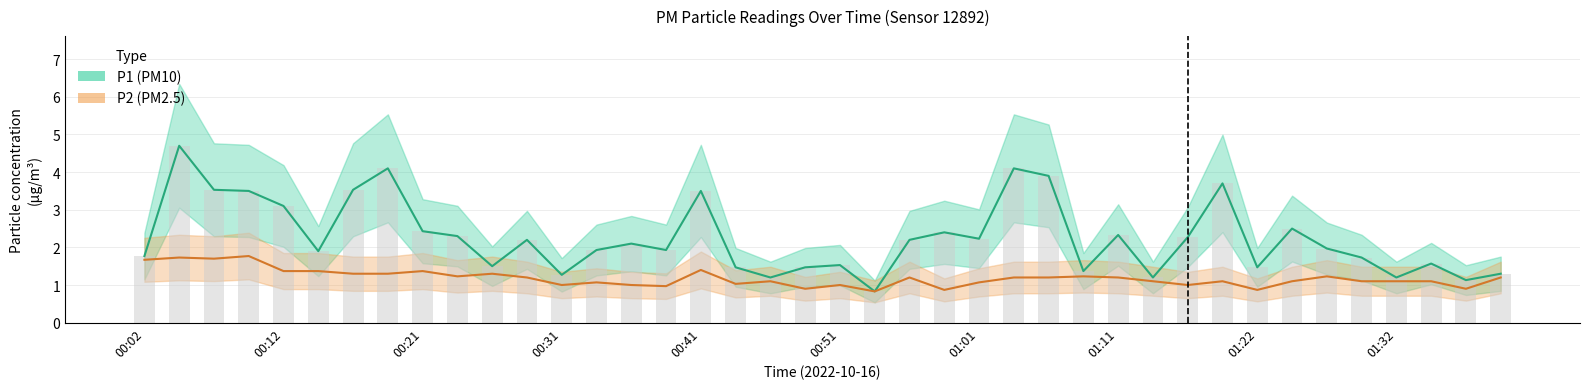

What is the label of the 7th bar from the left?

00:16